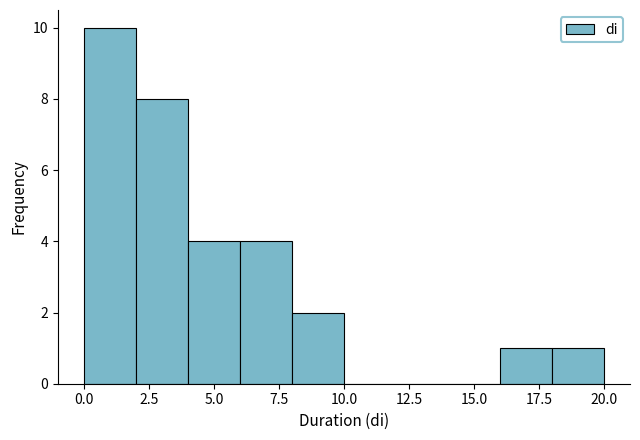

How tall is the bar that spans 18 to 20 on the x-axis? The values are not printed on the chart, so give them approximately, as read against the axis.

1